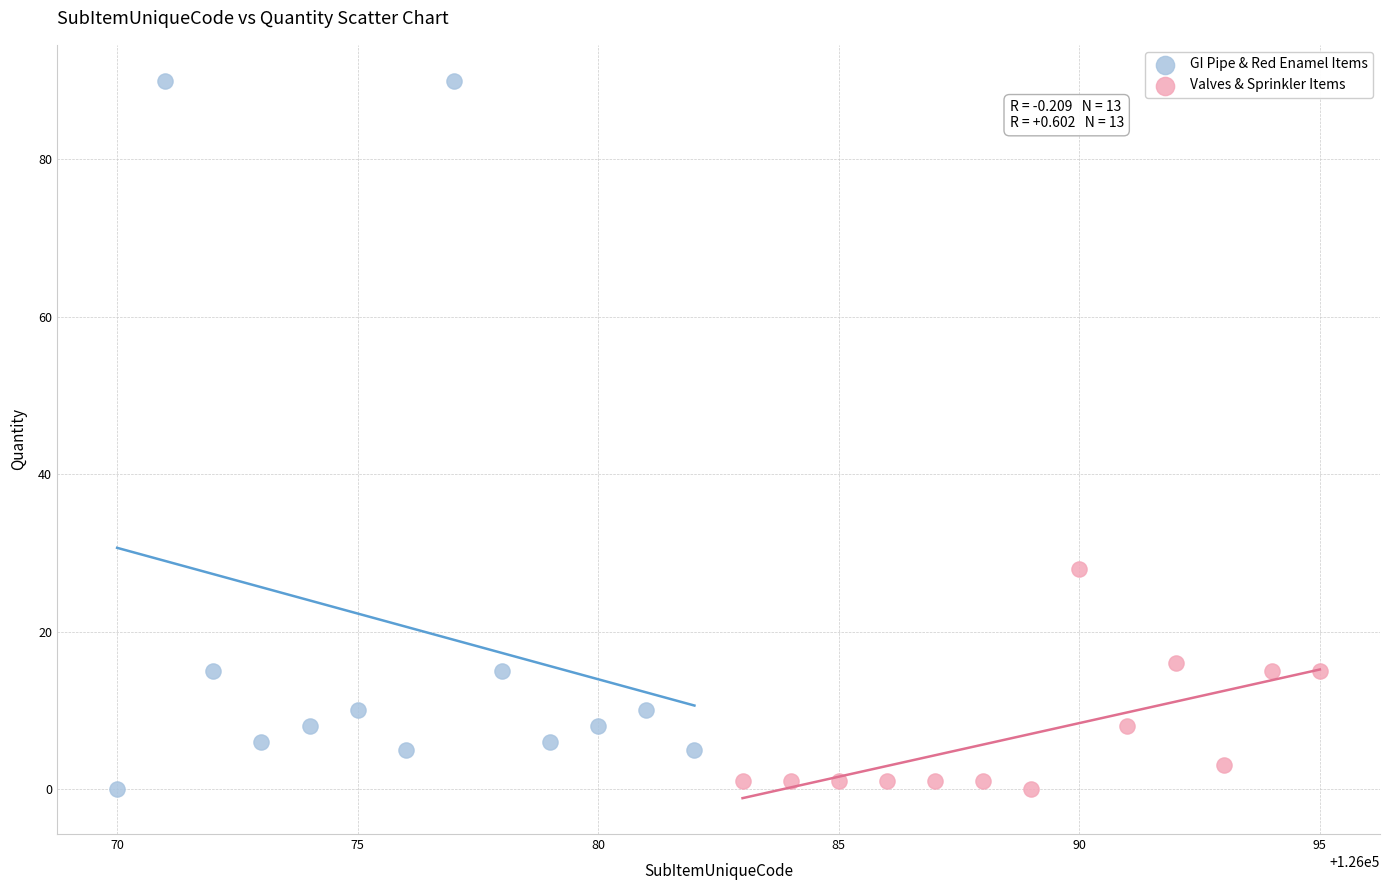

Which series reaches the maximum Y coordinate?

GI Pipe & Red Enamel Items